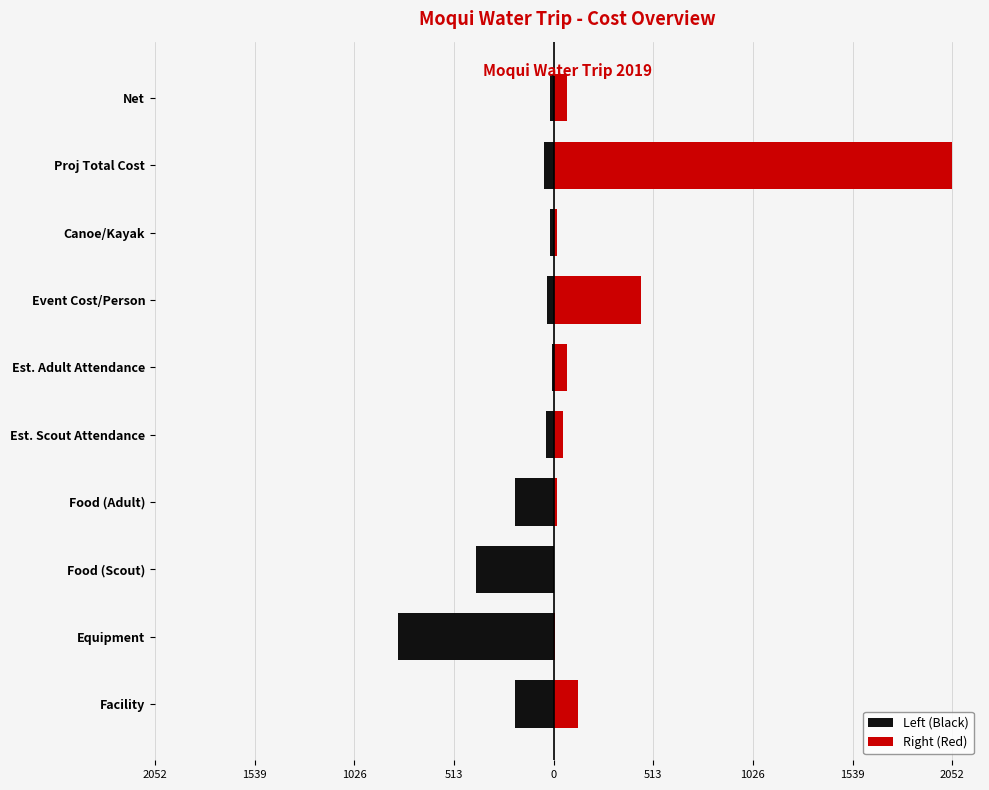

What is the average value of the Right (Red) series?

286.4